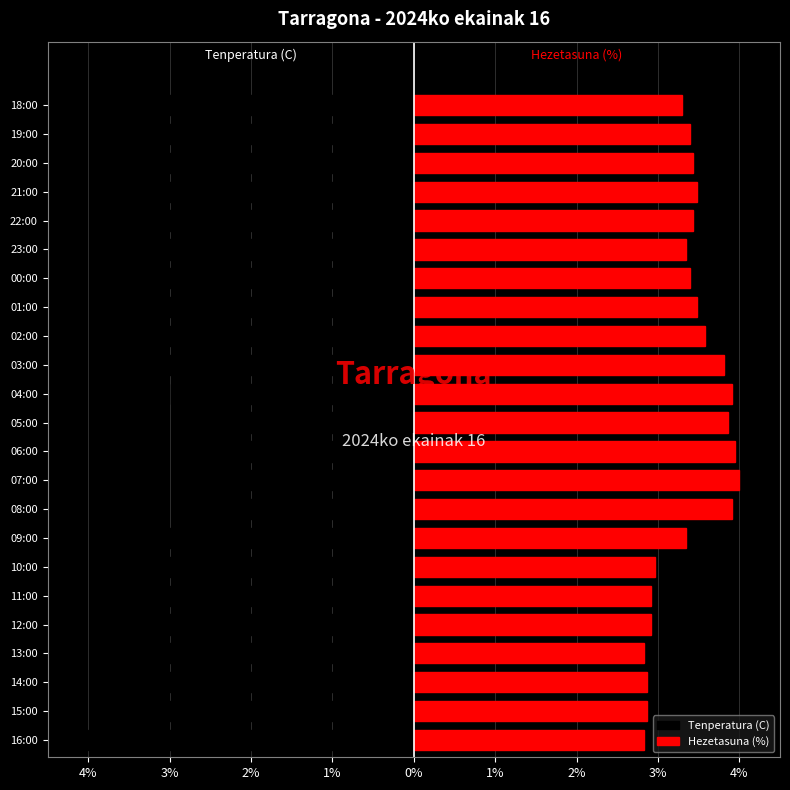

What is the value of the Tenperatura (C) bar at the 23rd from the left?

-3.8